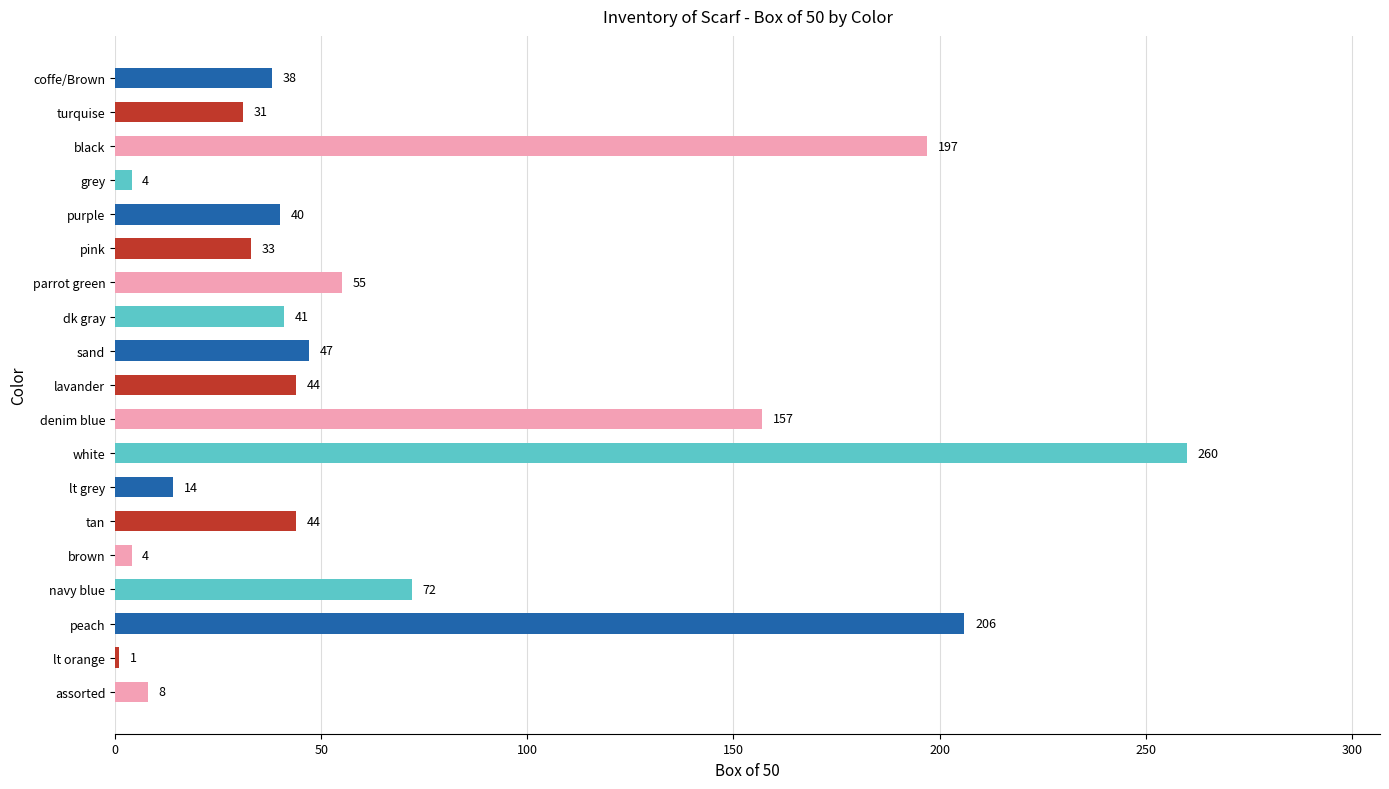

What position from the bottom is turquise?

18